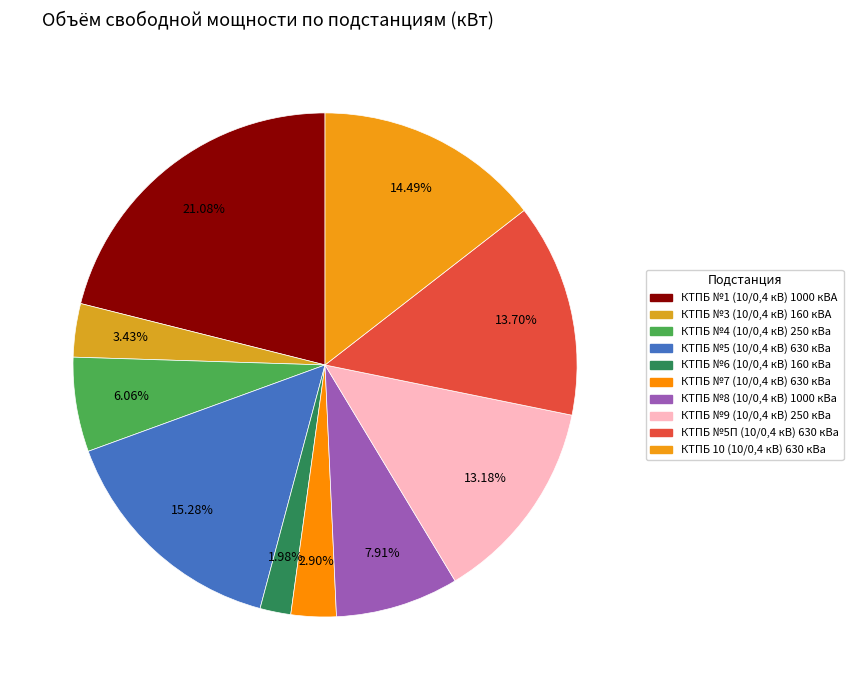

How many segments does this pie chart have?

10